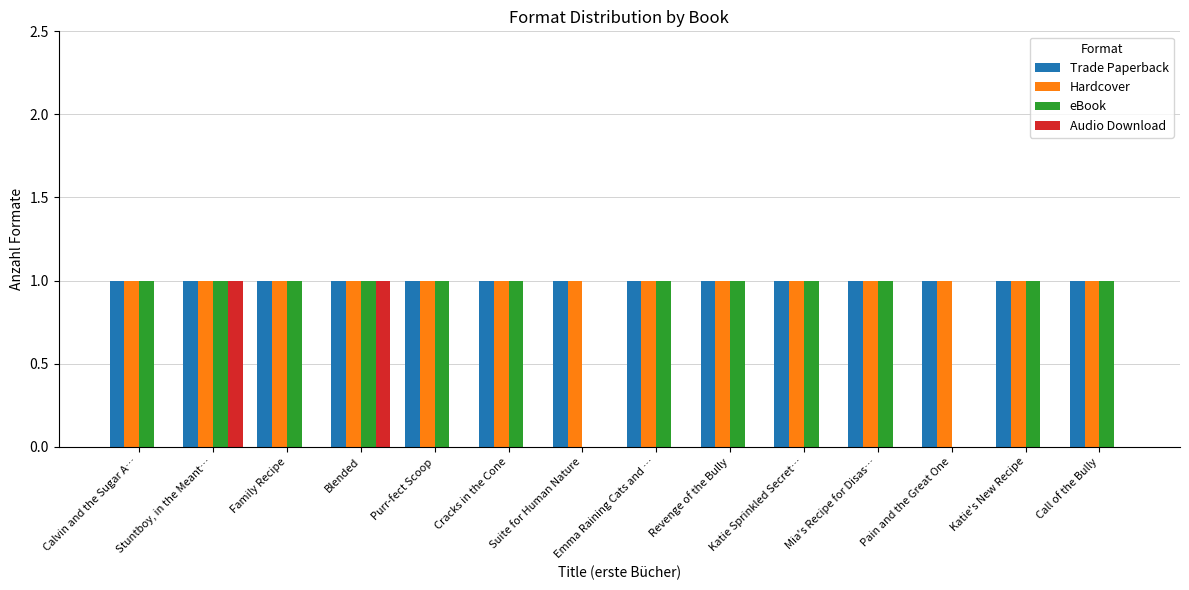

What is the total value across all series at Emma Raining Cats and …?

3